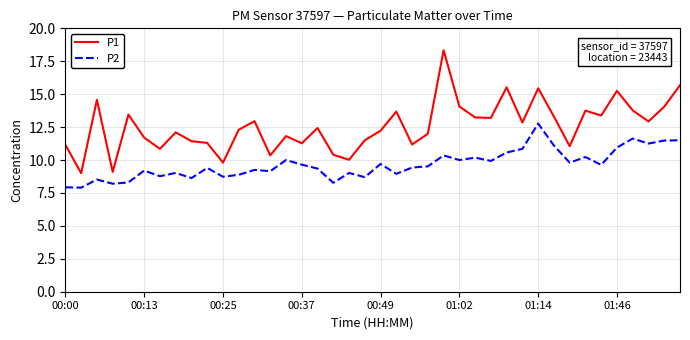

True or false: P1 and P2 cross at least once.

False